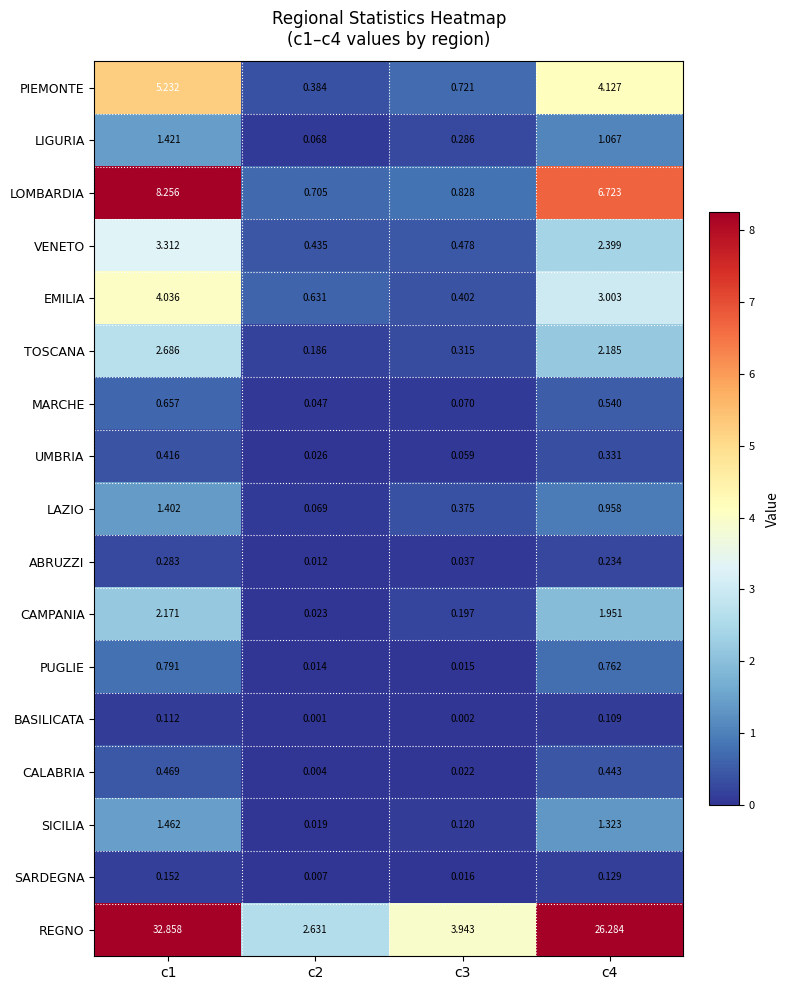

List the series in order of their peak value, highest first.

REGNO, LOMBARDIA, PIEMONTE, EMILIA, VENETO, TOSCANA, CAMPANIA, SICILIA, LIGURIA, LAZIO, PUGLIE, MARCHE, CALABRIA, UMBRIA, ABRUZZI, SARDEGNA, BASILICATA